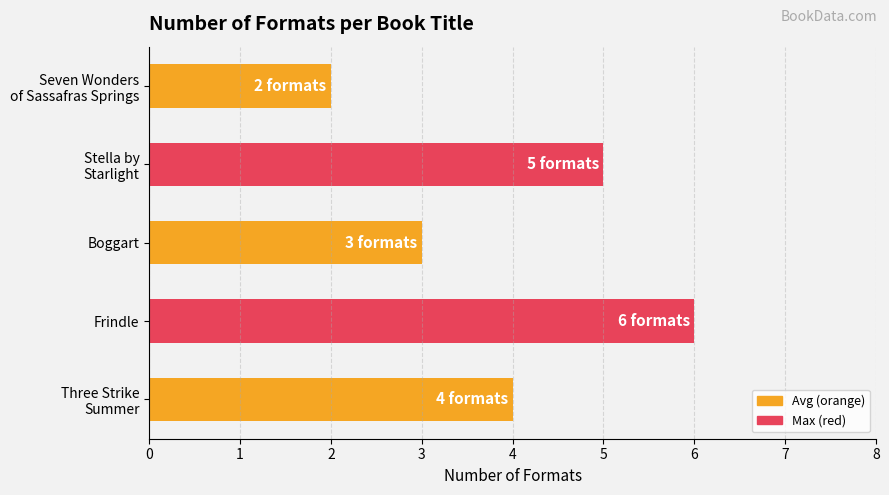

Approximately how many times larger is the value at Frindle compared to Boggart?

2.0